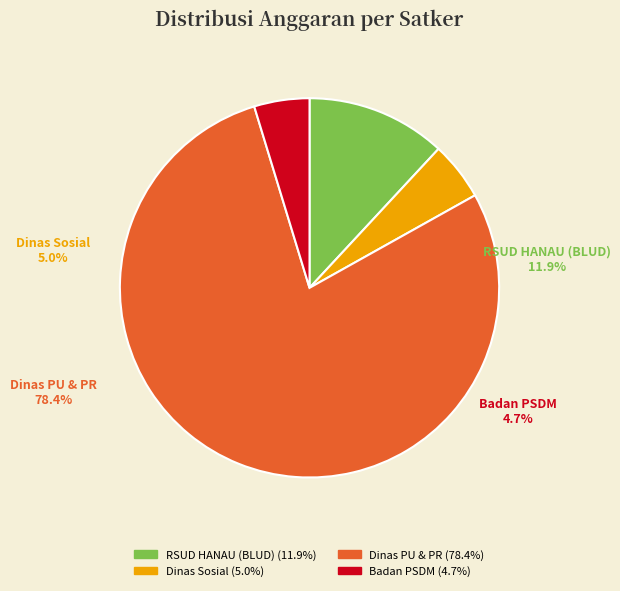

Does RSUD HANAU (BLUD) account for over 50% of the chart?

No